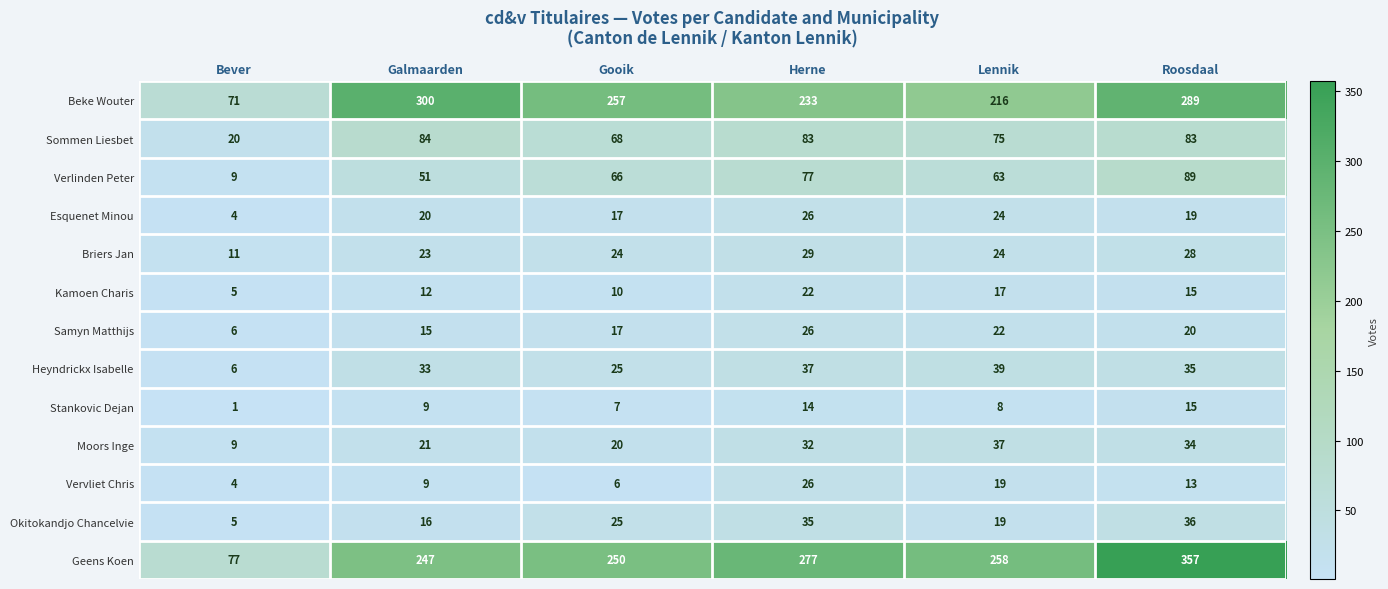

Which series has the largest range (max minus min)?

Geens Koen